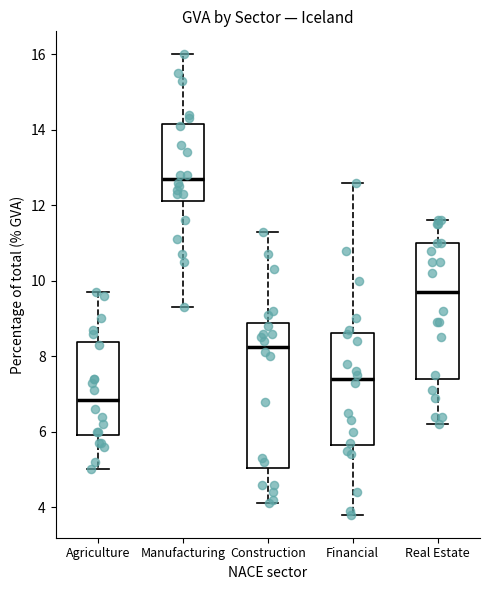

Reading left to right, transcribe this box plot: for each box, give where its median line is, the range the box spans, and where its two whiskers end, as read against the y-axis. The values are not printed on the chart, so give them approximately, as read against the axis.

Agriculture: median 6.8, box 6.0 to 8.4, whiskers 5.0 to 9.8
Manufacturing: median 12.8, box 12.2 to 14.2, whiskers 9.4 to 16.0
Construction: median 8.2, box 5.0 to 8.8, whiskers 4.2 to 11.4
Financial: median 7.4, box 5.6 to 8.6, whiskers 3.8 to 12.6
Real Estate: median 9.8, box 7.4 to 11.0, whiskers 6.2 to 11.6